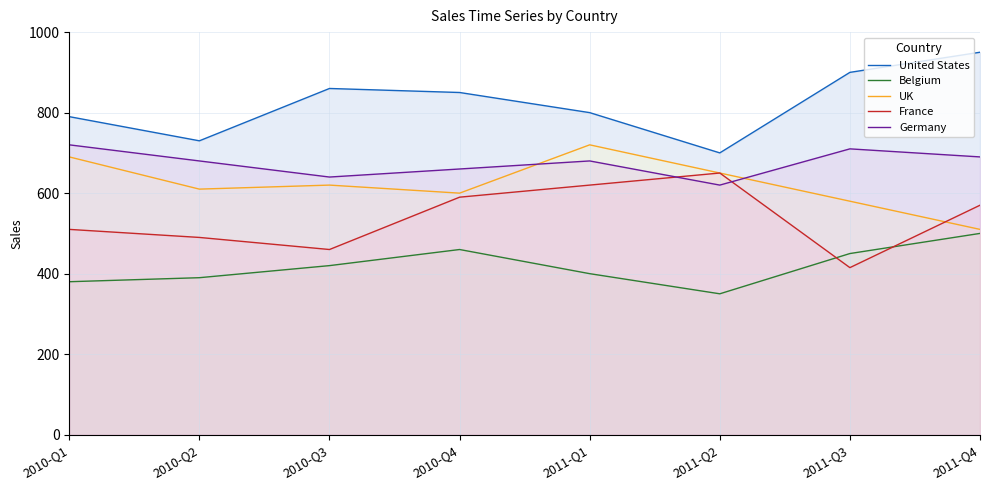

At which label does United States first exceed 850?

2010-Q3